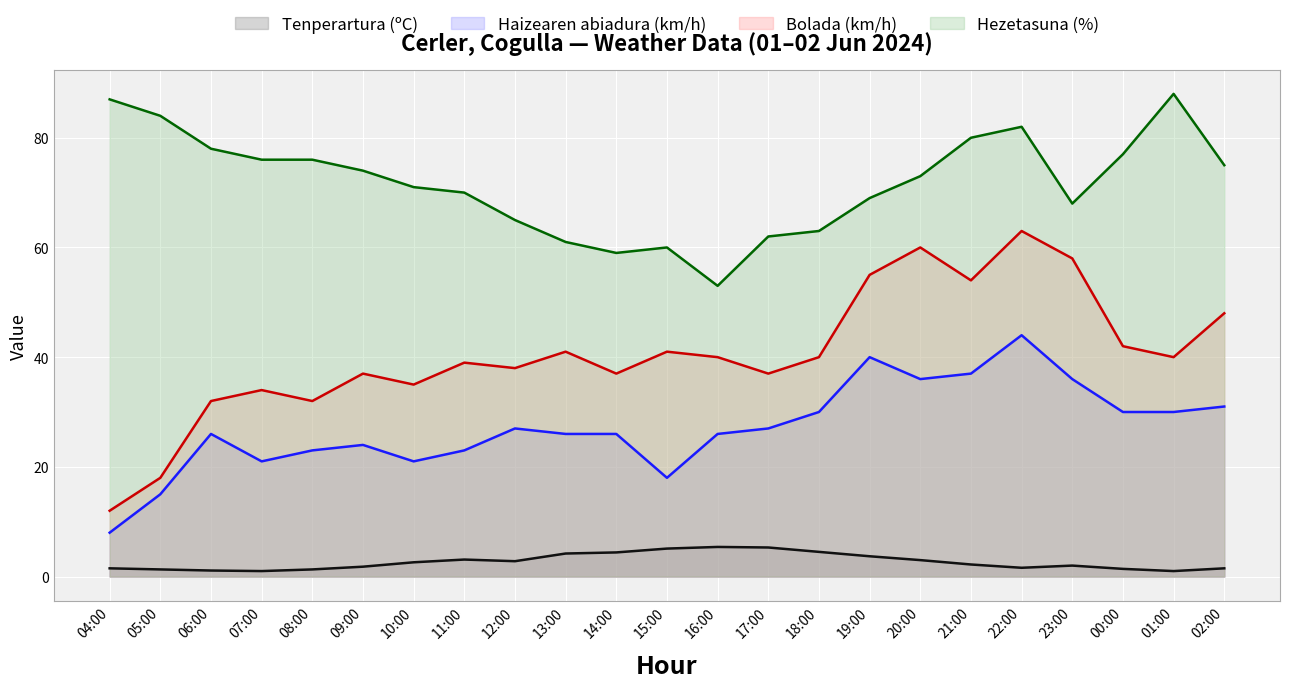

Is it true that Hezetasuna (%) equals 121.5 at 02:00?

False